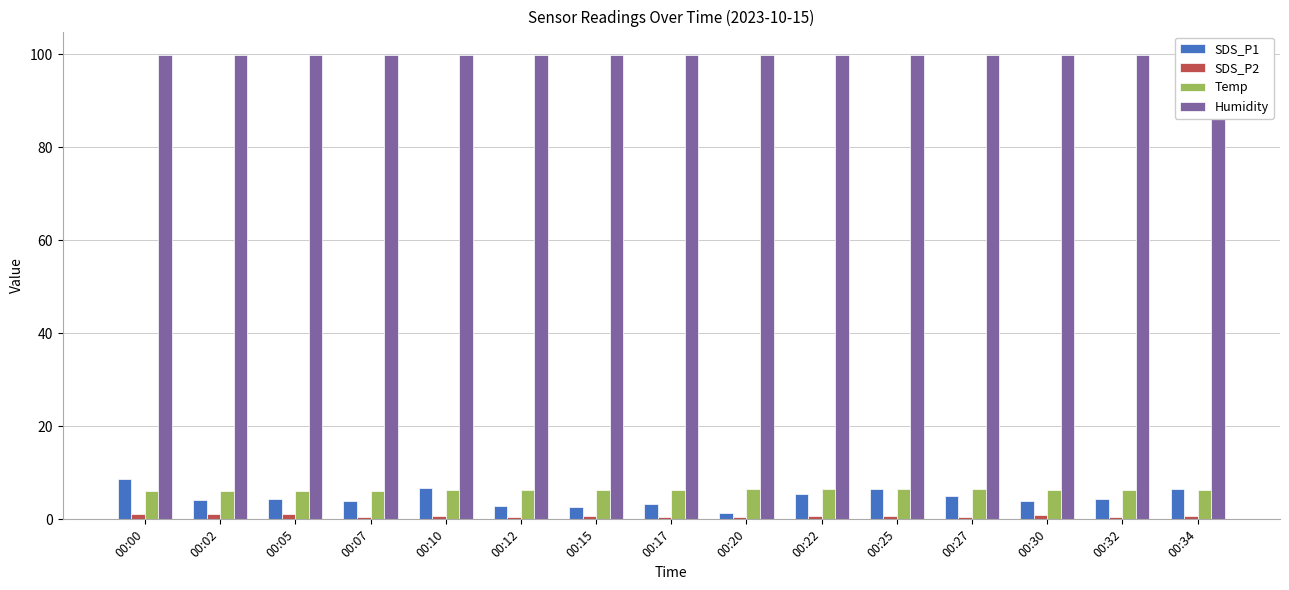

At which category does the chart reach its peak across all series?

00:00